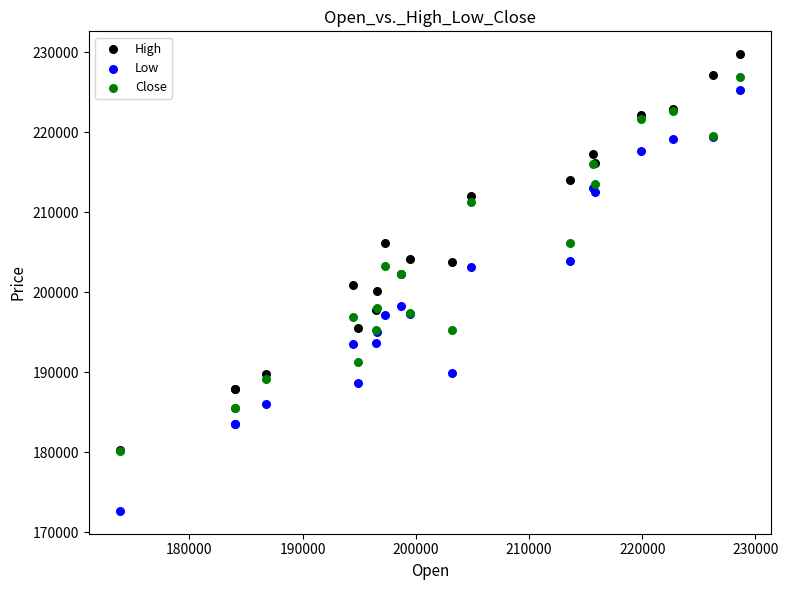

Which series reaches the minimum Y coordinate?

Low